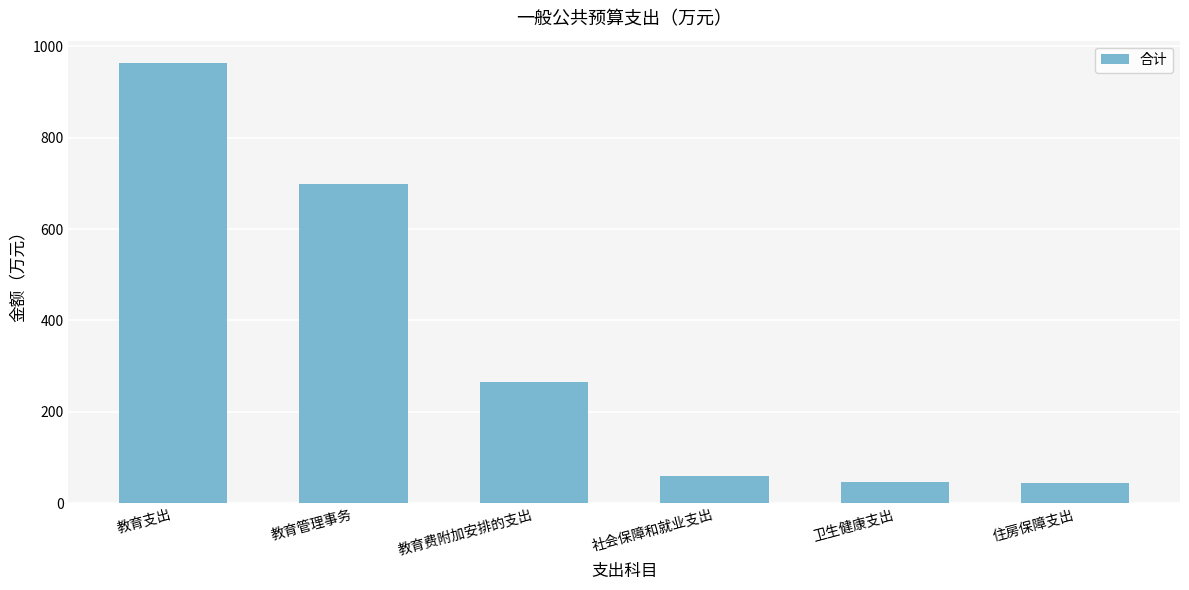

Count the number of data series in this chart.

1